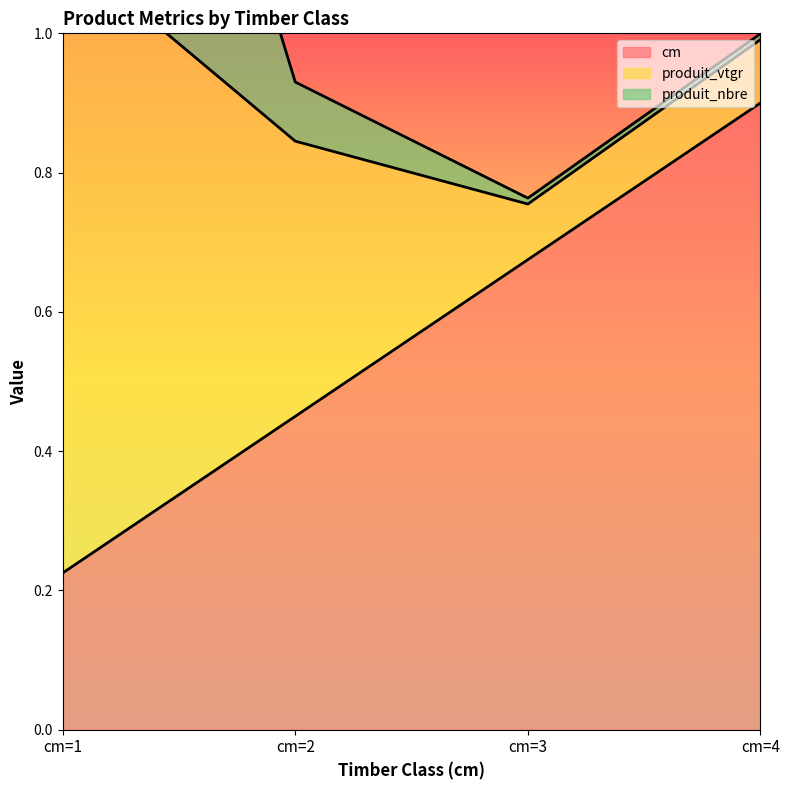

Which category has the lowest value in the cm series?

cm=1